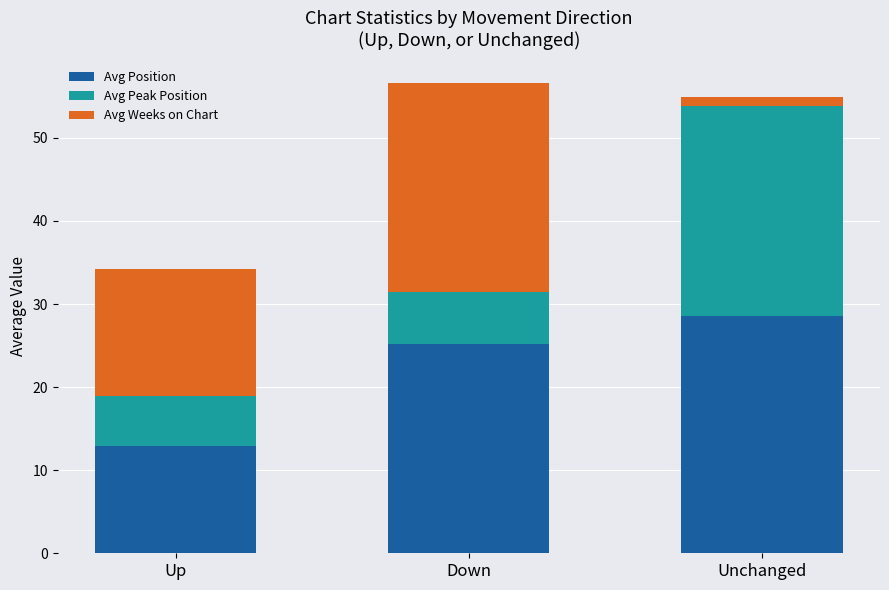

What is the sum of all Avg Position values?

66.6